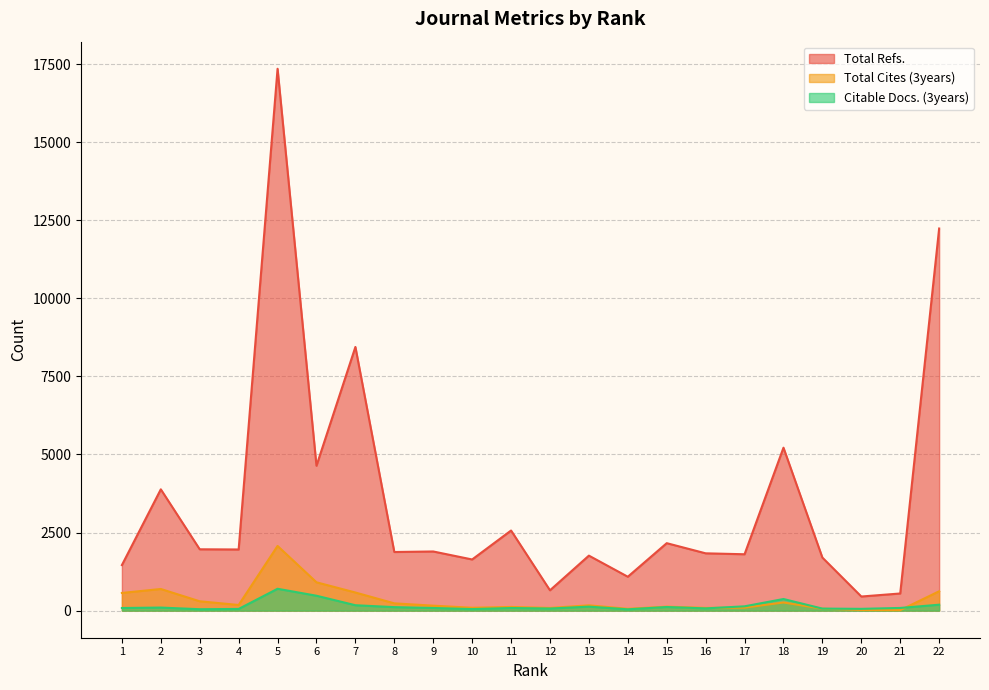

At how many categories does at least one series exceed 12691?

1